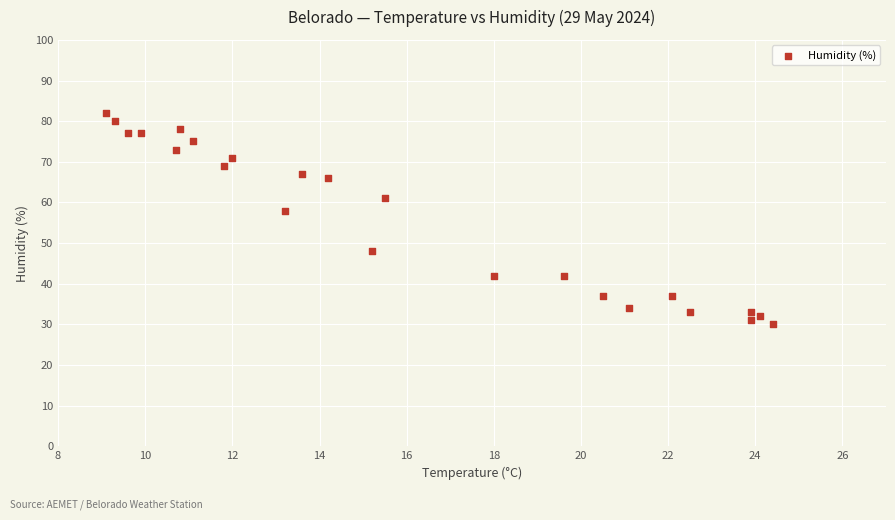

What is the range of Y values (max minus min)?

52